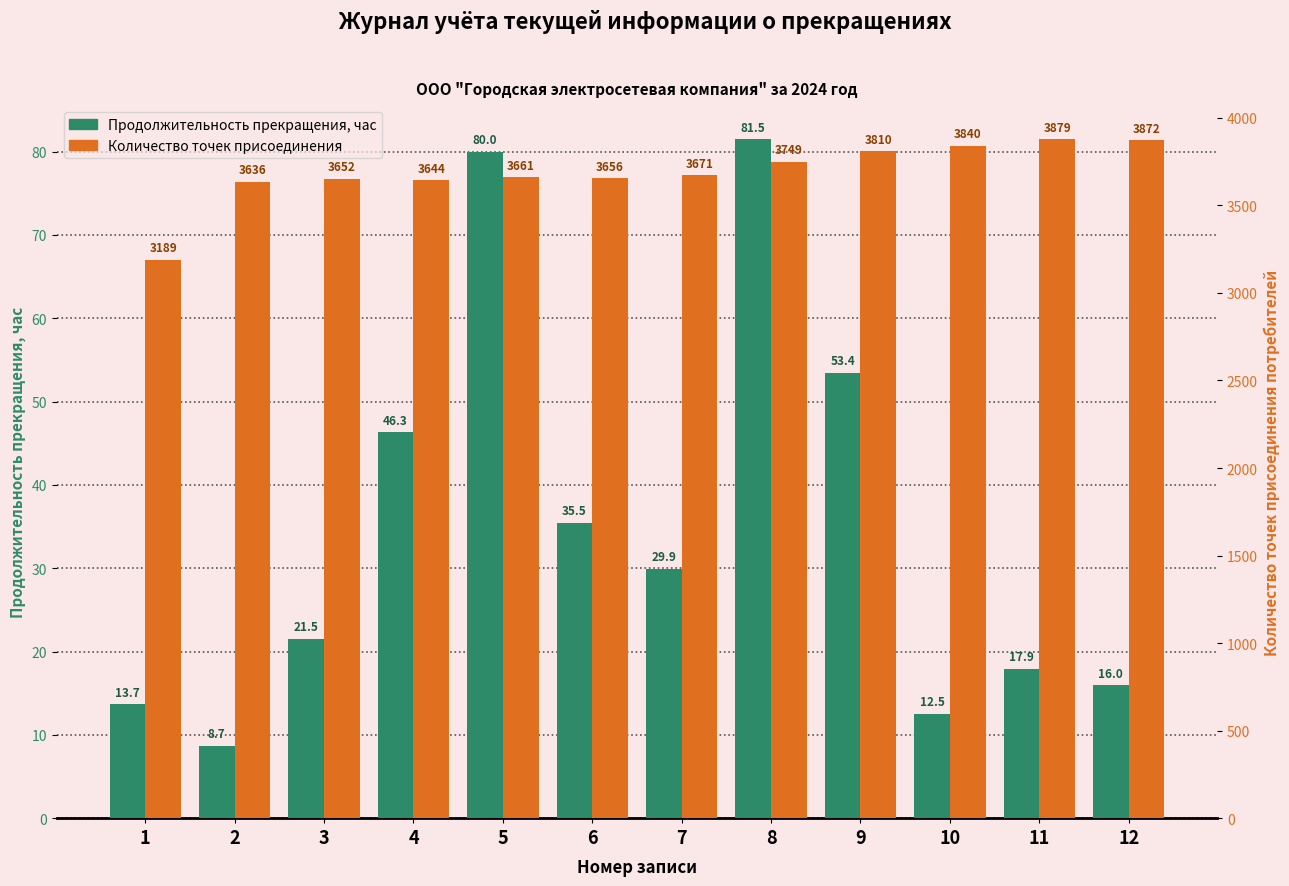

Where does the Количество точек присоединения series first go above 3671?

8